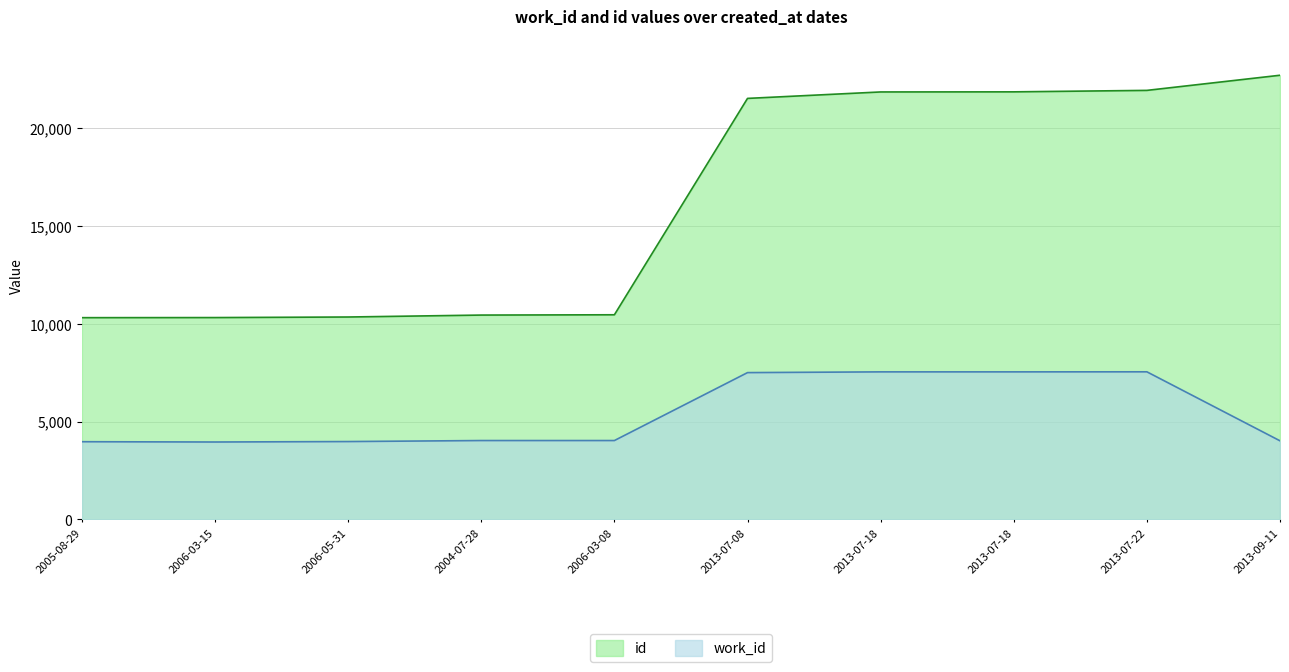

How many data points in work_id are above 4038?

4